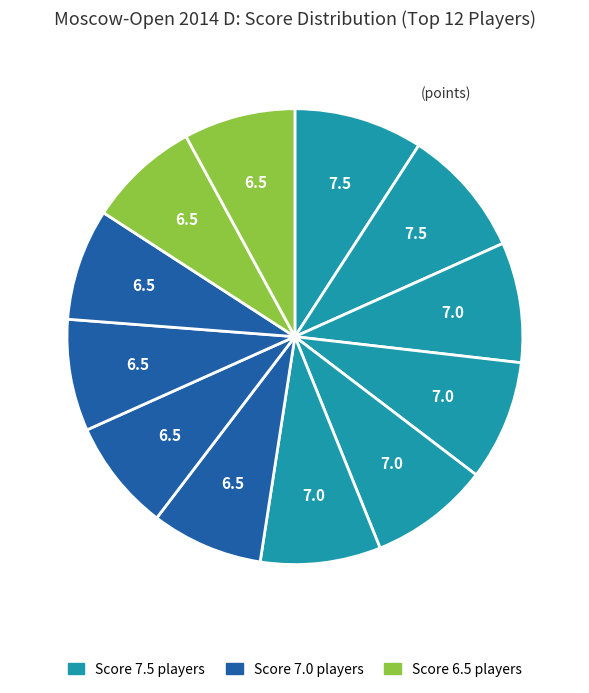

How many slices are in this pie chart?

12